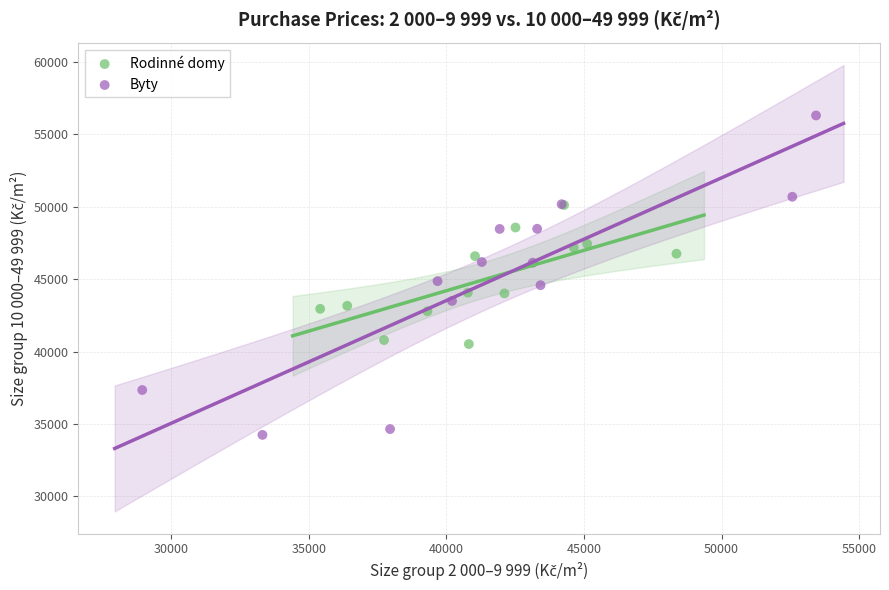

What are all the series names shown in the legend?

Rodinné domy, Byty